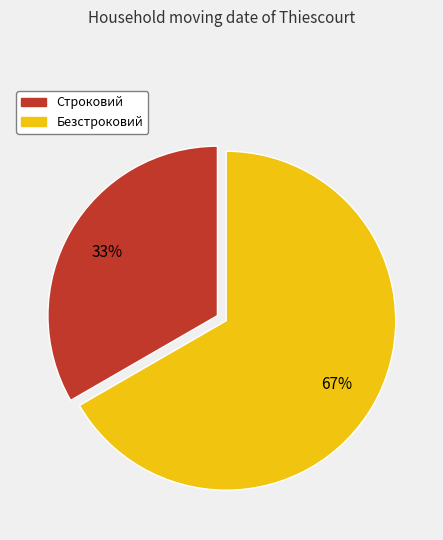

Approximately how many times larger is the value at Безстроковий compared to Строковий?

2.0